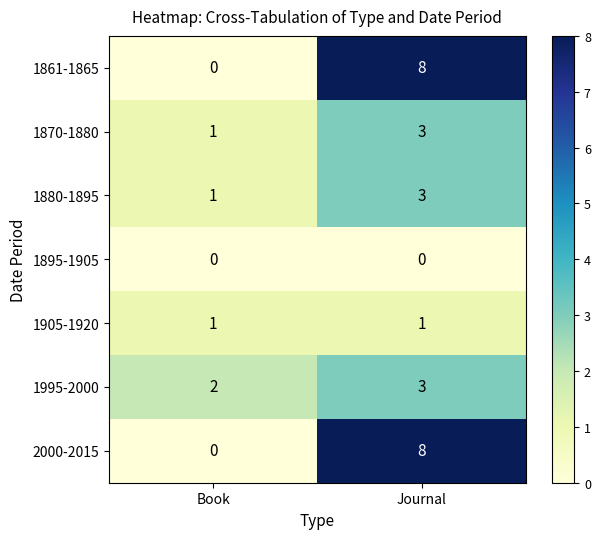

Which category has the lowest value in the 1995-2000 series?

Book